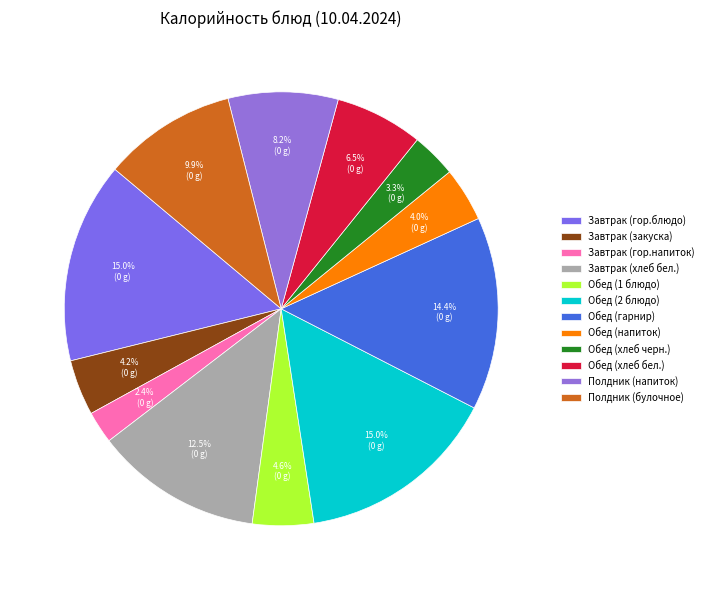

The Обед (2 блюдо) slice represents 28% of the pie. True or false?

False